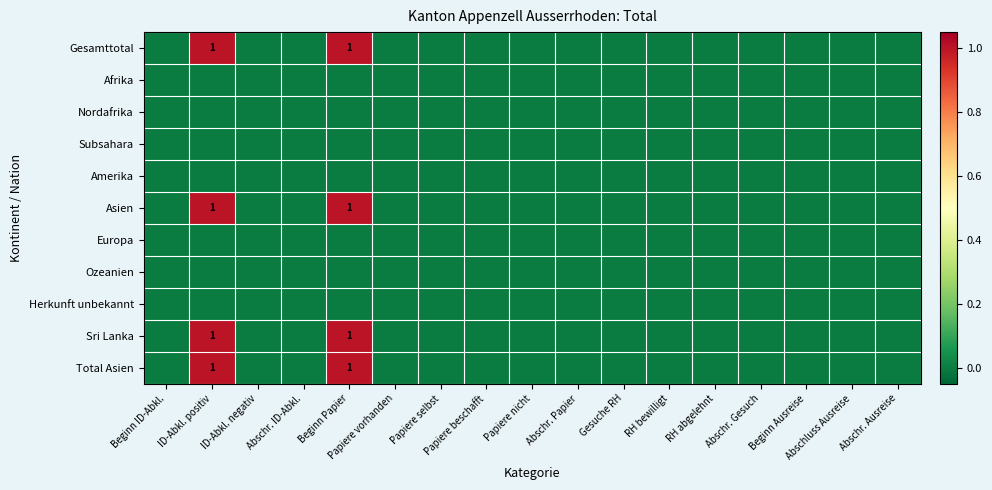

Which series has the largest range (max minus min)?

Gesamttotal